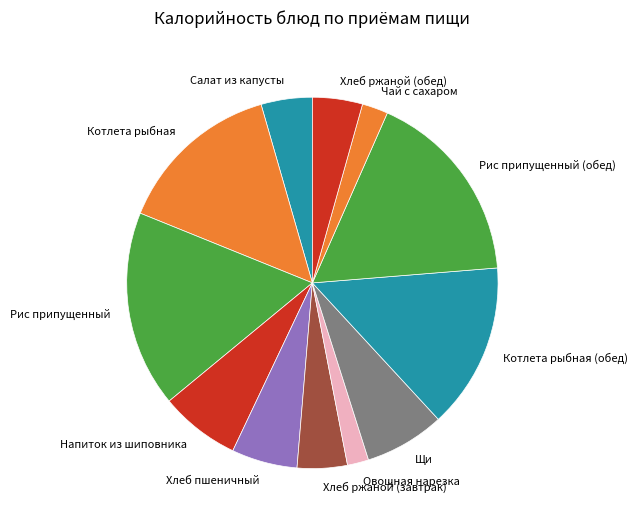

Is the sum of Хлеб ржаной (завтрак) and Котлета рыбная greater than half?

No